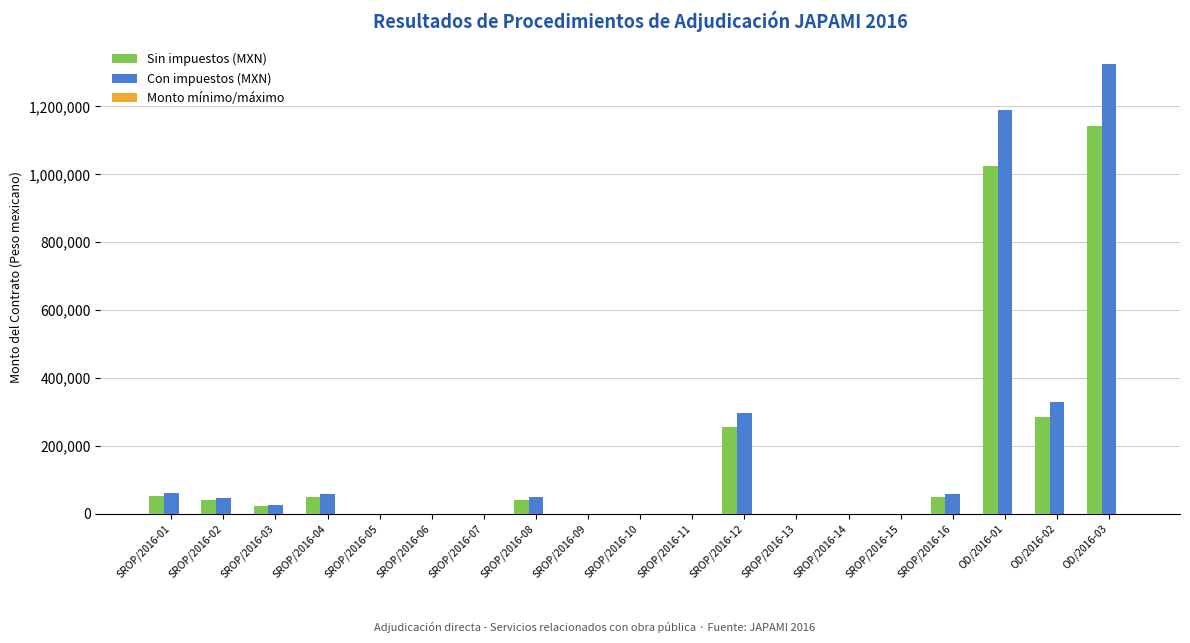

Count the number of data series in this chart.

2